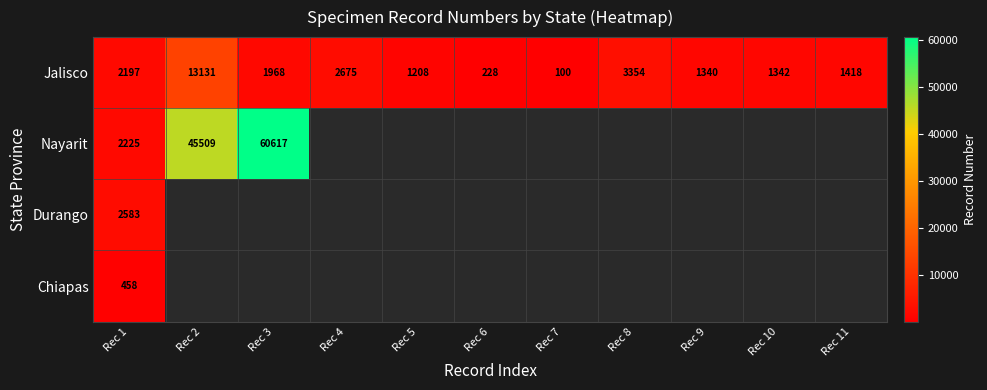

What is the sum of the Jalisco values at Rec 6 and Rec 10?

1570